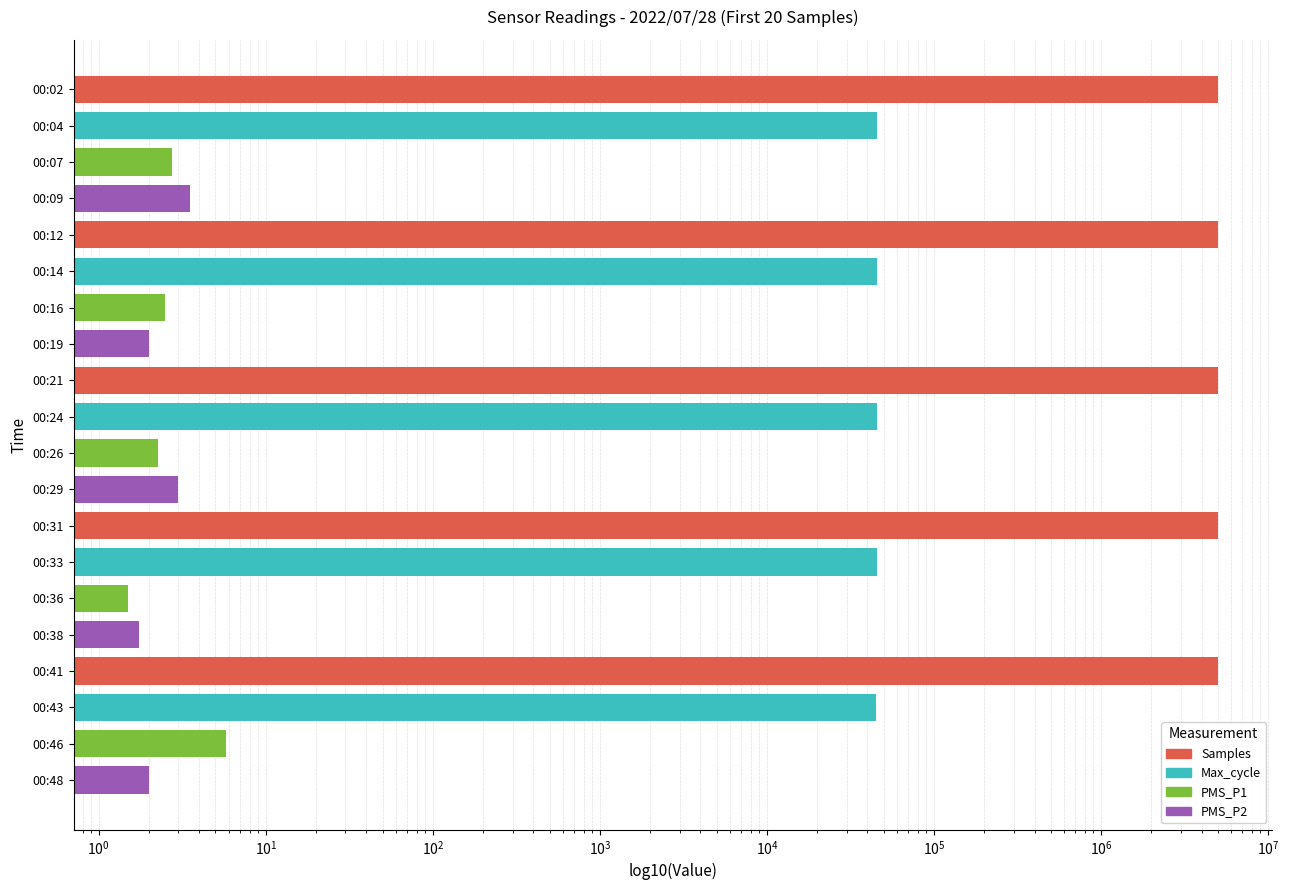

Count the number of data series in this chart.

4